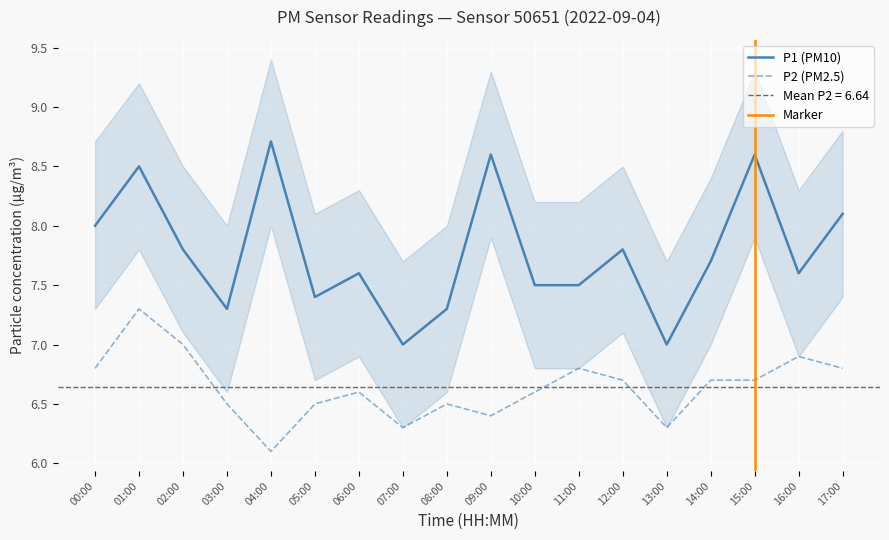

What is the sum of all P1 values?

140.0